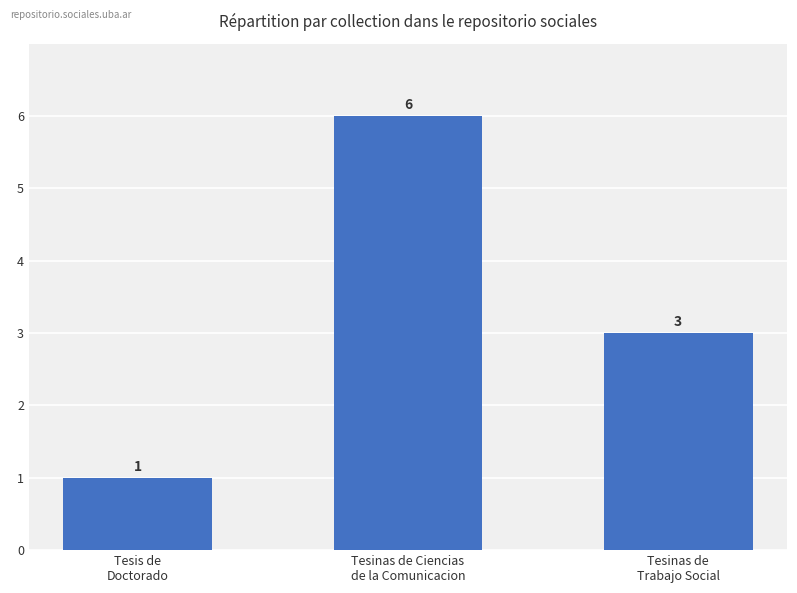

What is the label of the 1st bar from the right?

Tesinas de
Trabajo Social